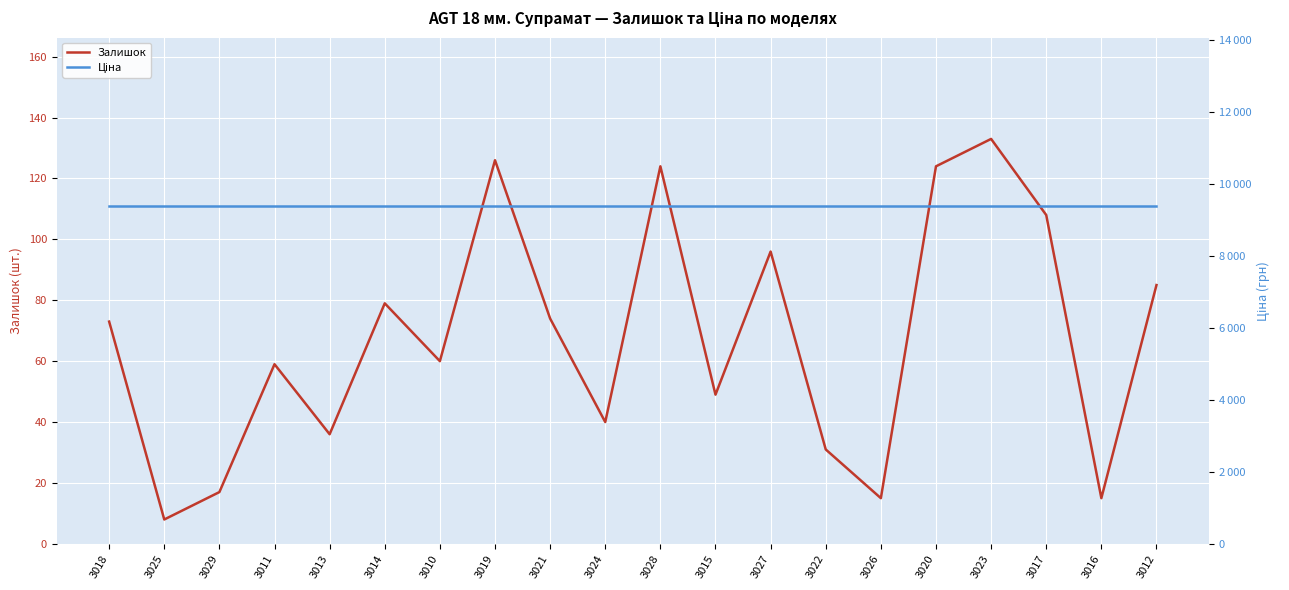

True or false: Залишок has a value of 36.0 at 3013.

True